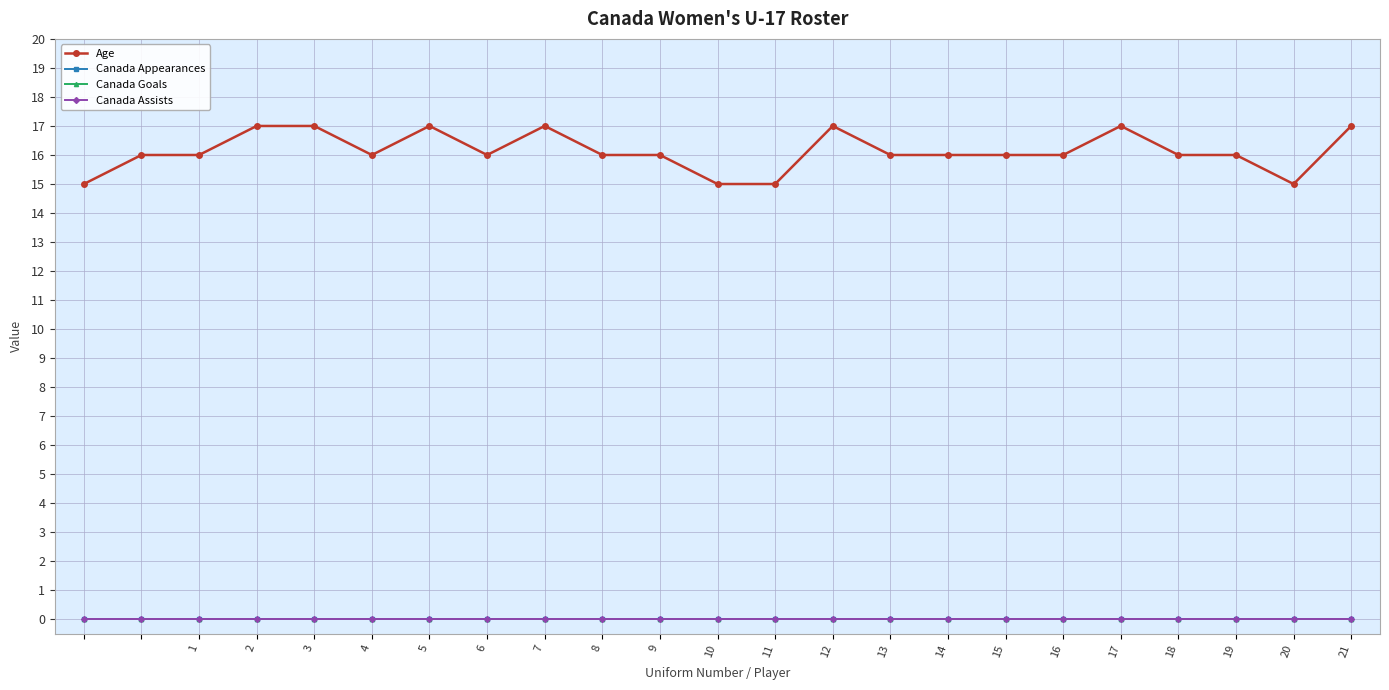

True or false: Canada Goals and Age cross at least once.

False